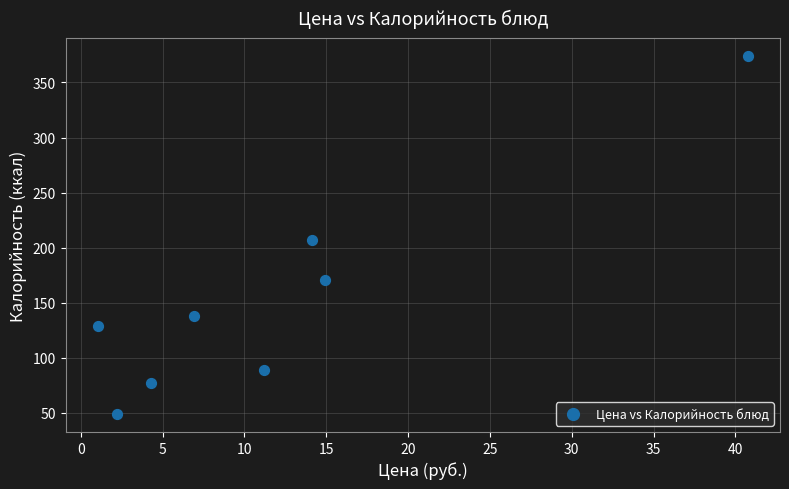

What Y value in the scatter plot is closest to 211?

207